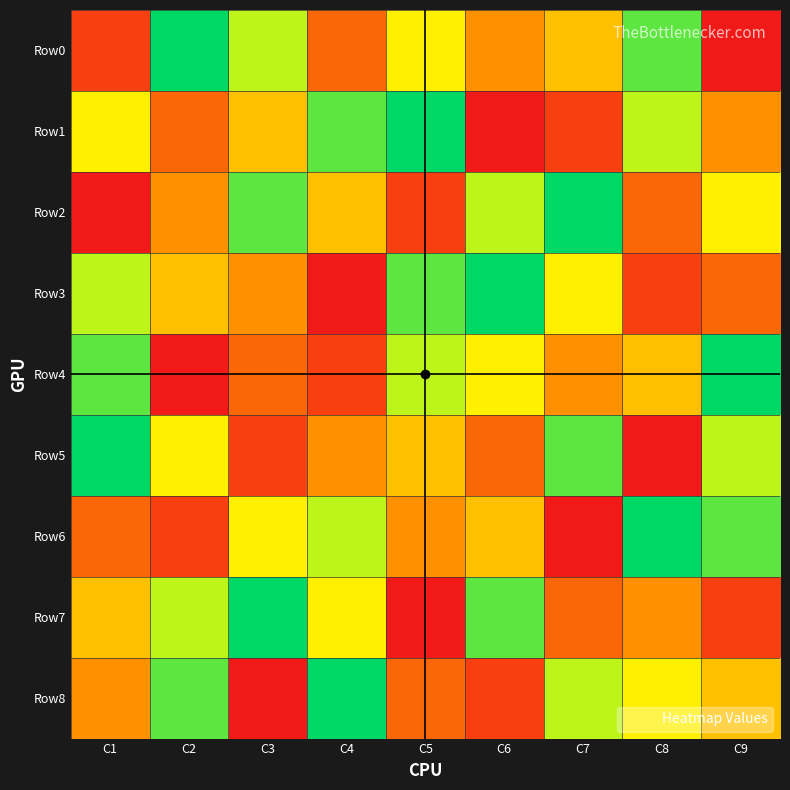

At which category is the sum across all series the highest?

C1